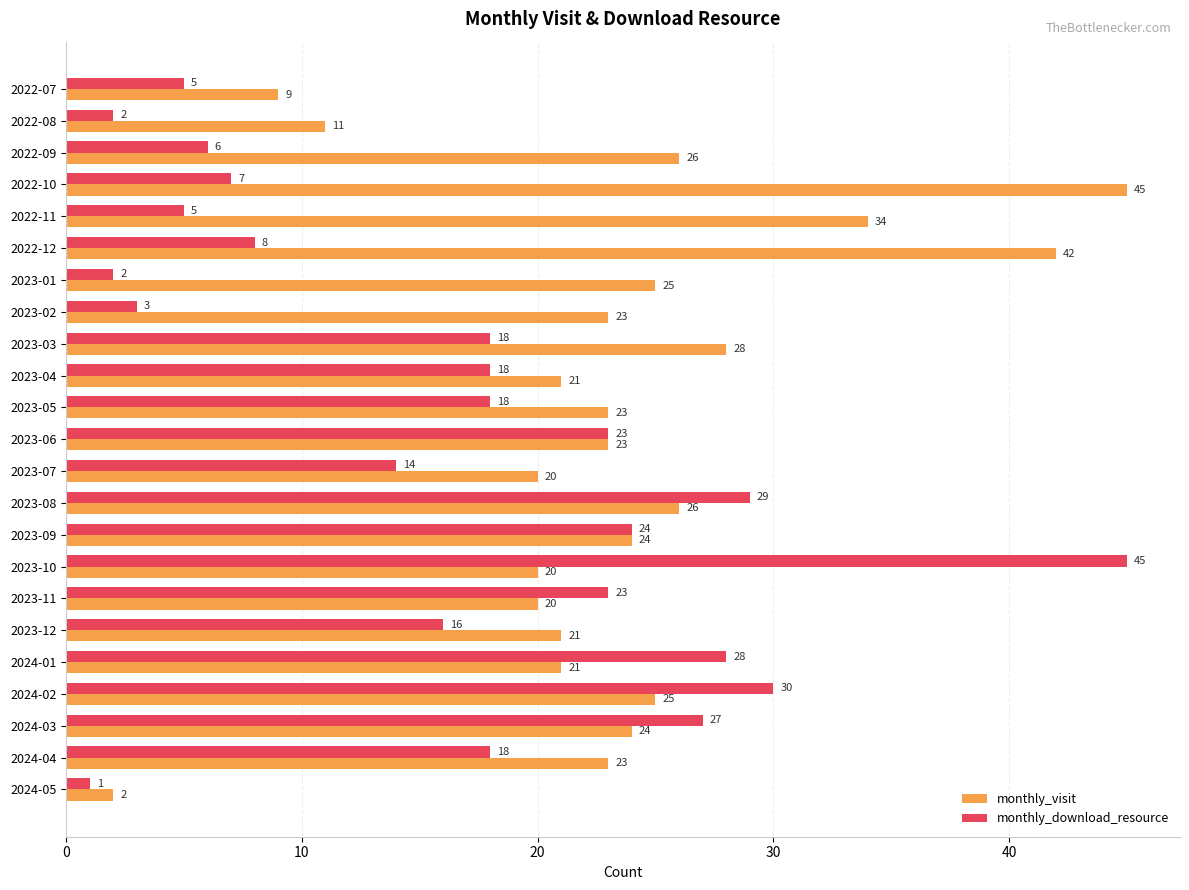

Between 2022-10 and 2022-12, which series saw the biggest shift?

monthly_visit